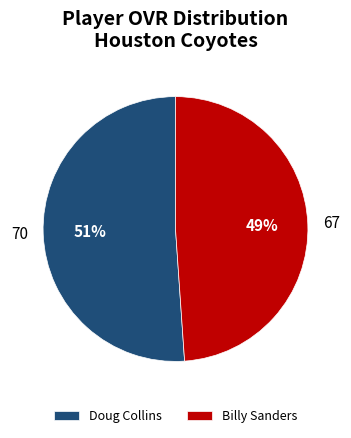

True or false: Doug Collins accounts for 38% of the total.

False